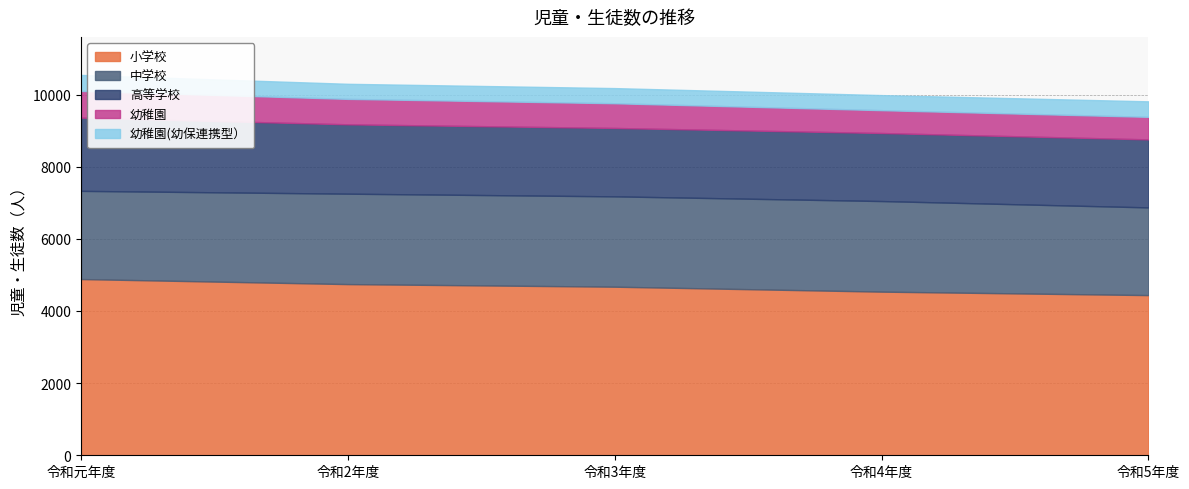

What is the total value across all series at 令和2年度?

10297